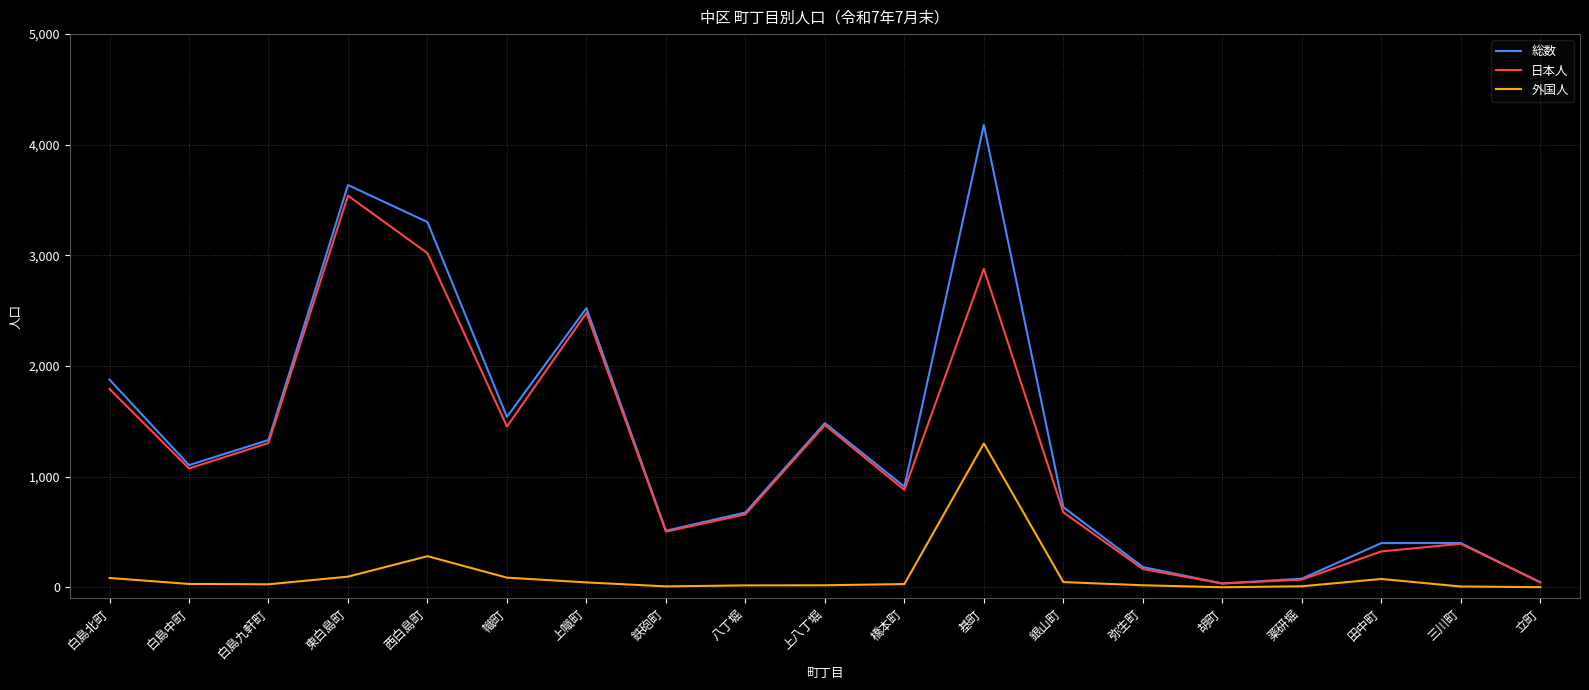

What is the spread (max minus min) of values at 立町?

44